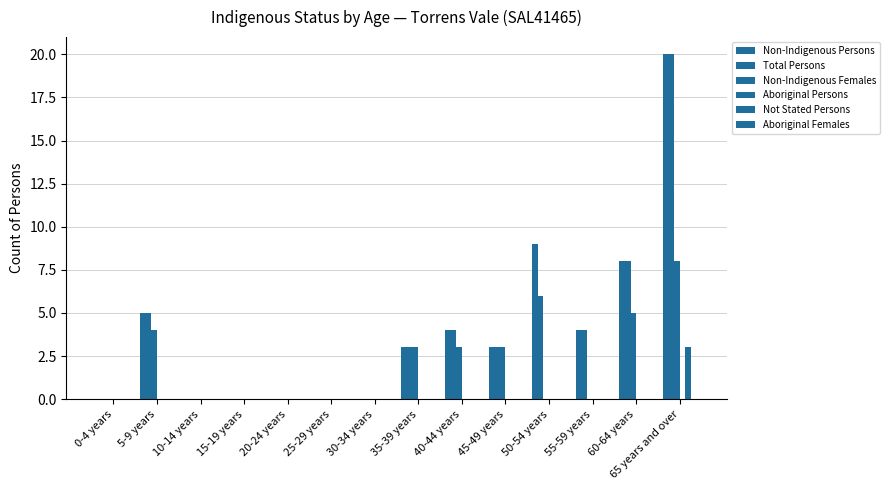

How many groups of bars are there?

14